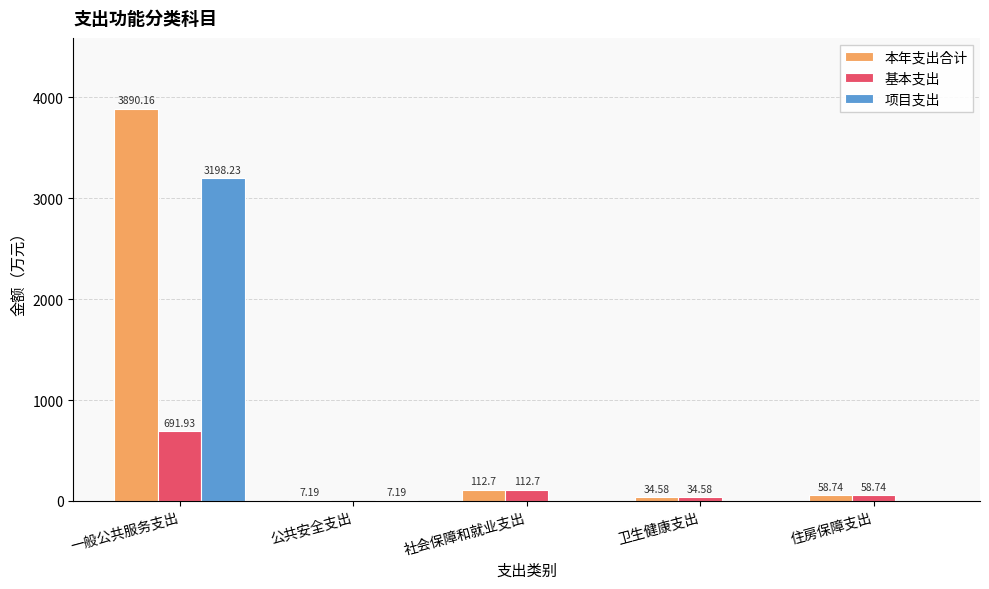

At which label does 本年支出合计 first exceed 58?

一般公共服务支出